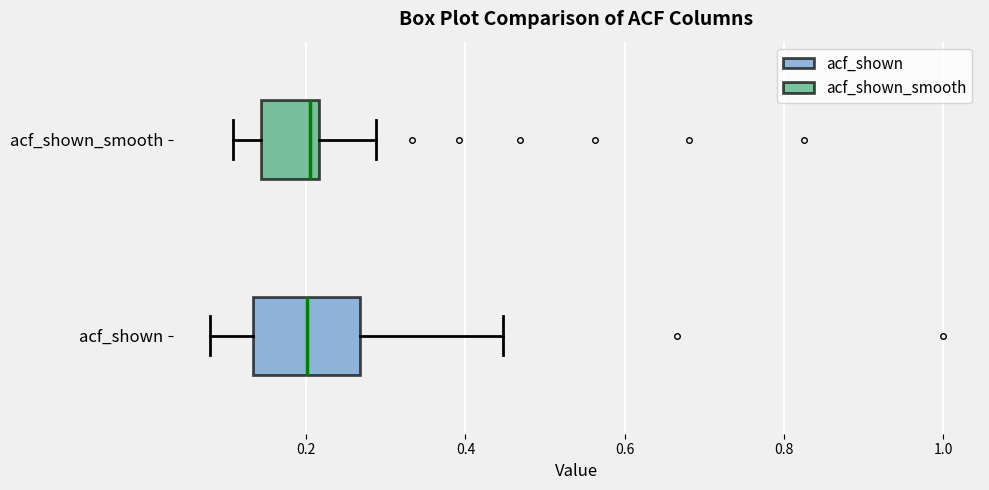

Where is the left edge of the box for acf_shown_smooth on the x-axis? The values are not printed on the chart, so give them approximately, as read against the axis.

0.14